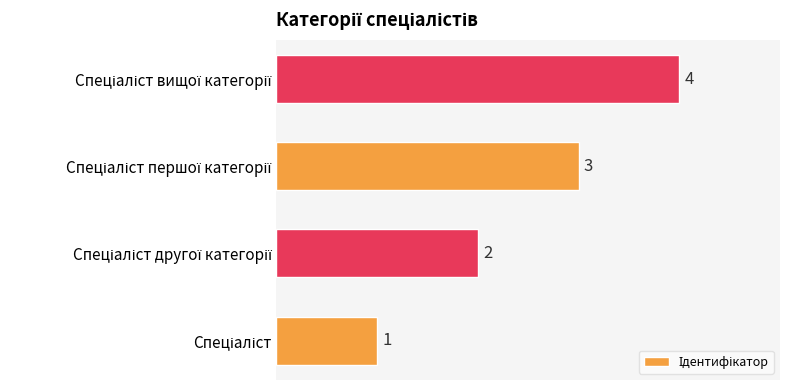

How many values are between 2 and 4?

3